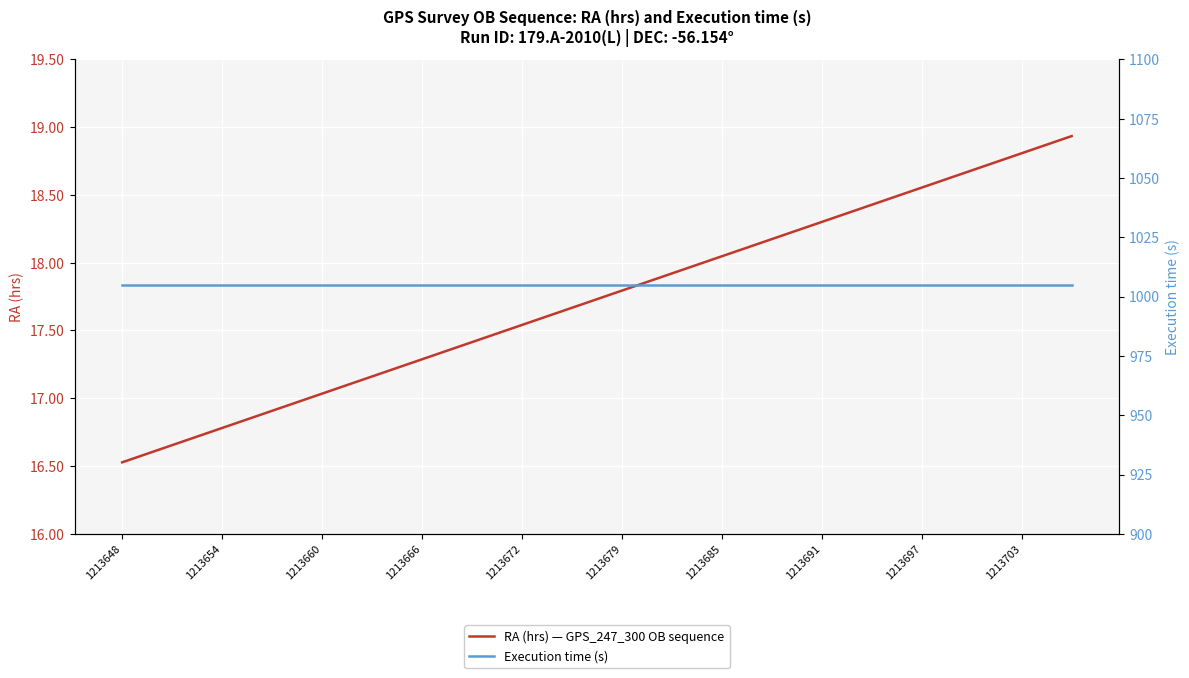

Read the RA (hrs) — GPS_247_300 OB sequence value at 1213703.

18.8